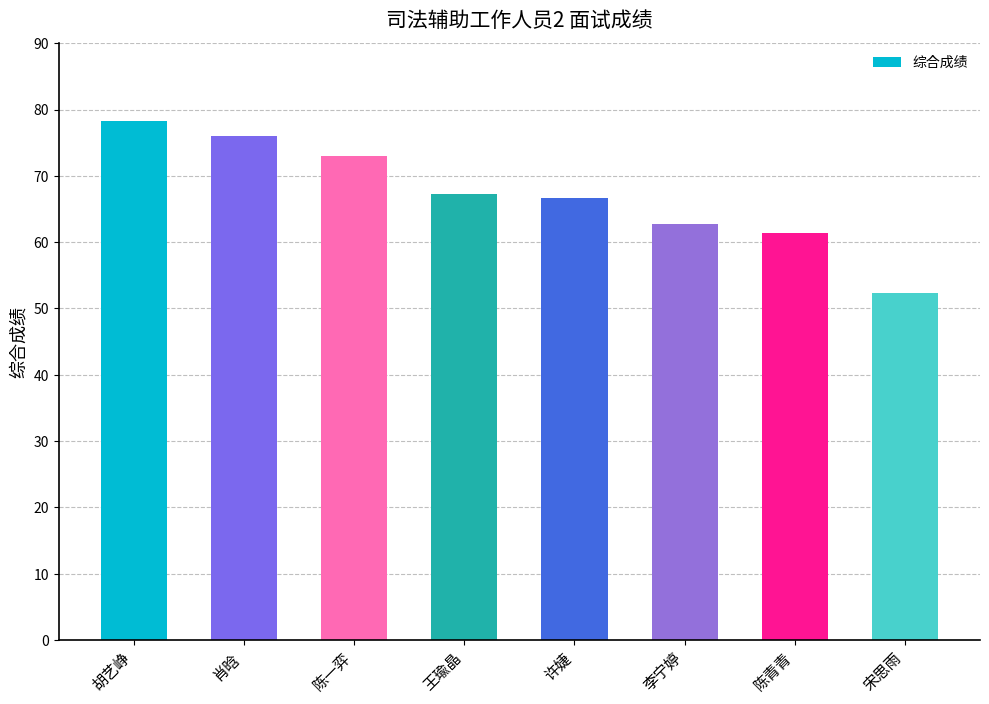

What is the label of the 8th bar from the left?

宋思雨